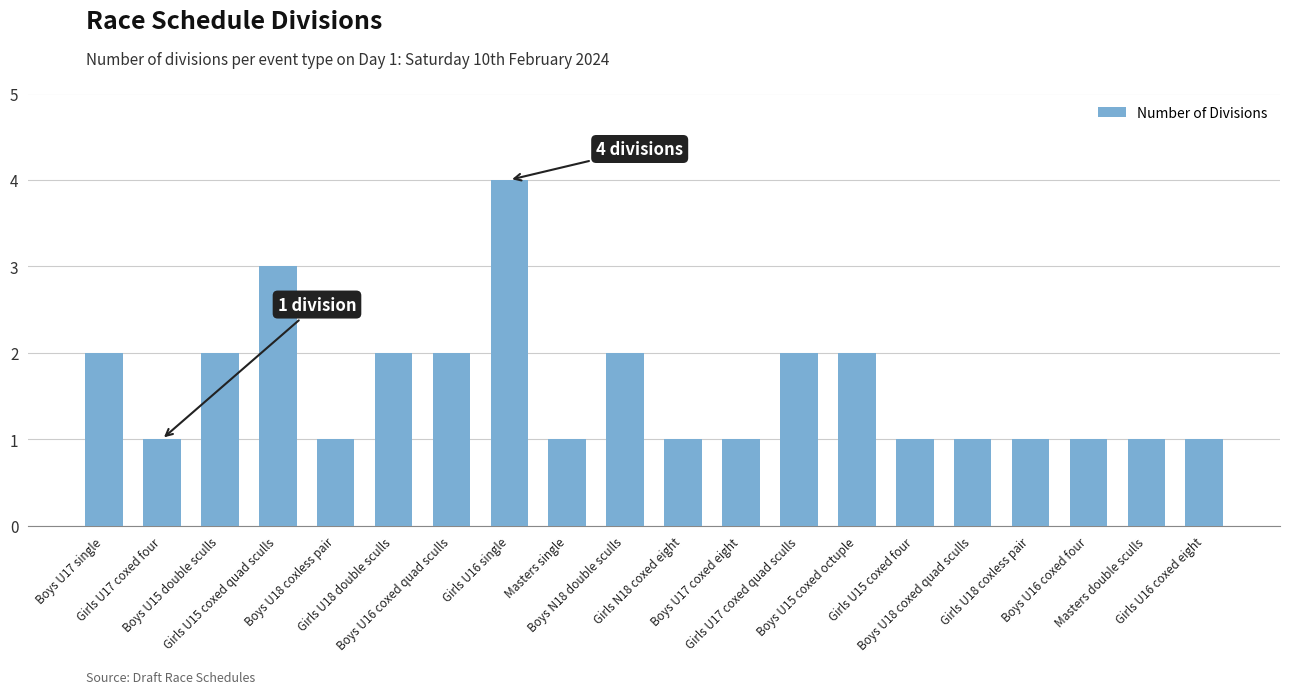

What is the difference between the maximum and second lowest values?

3